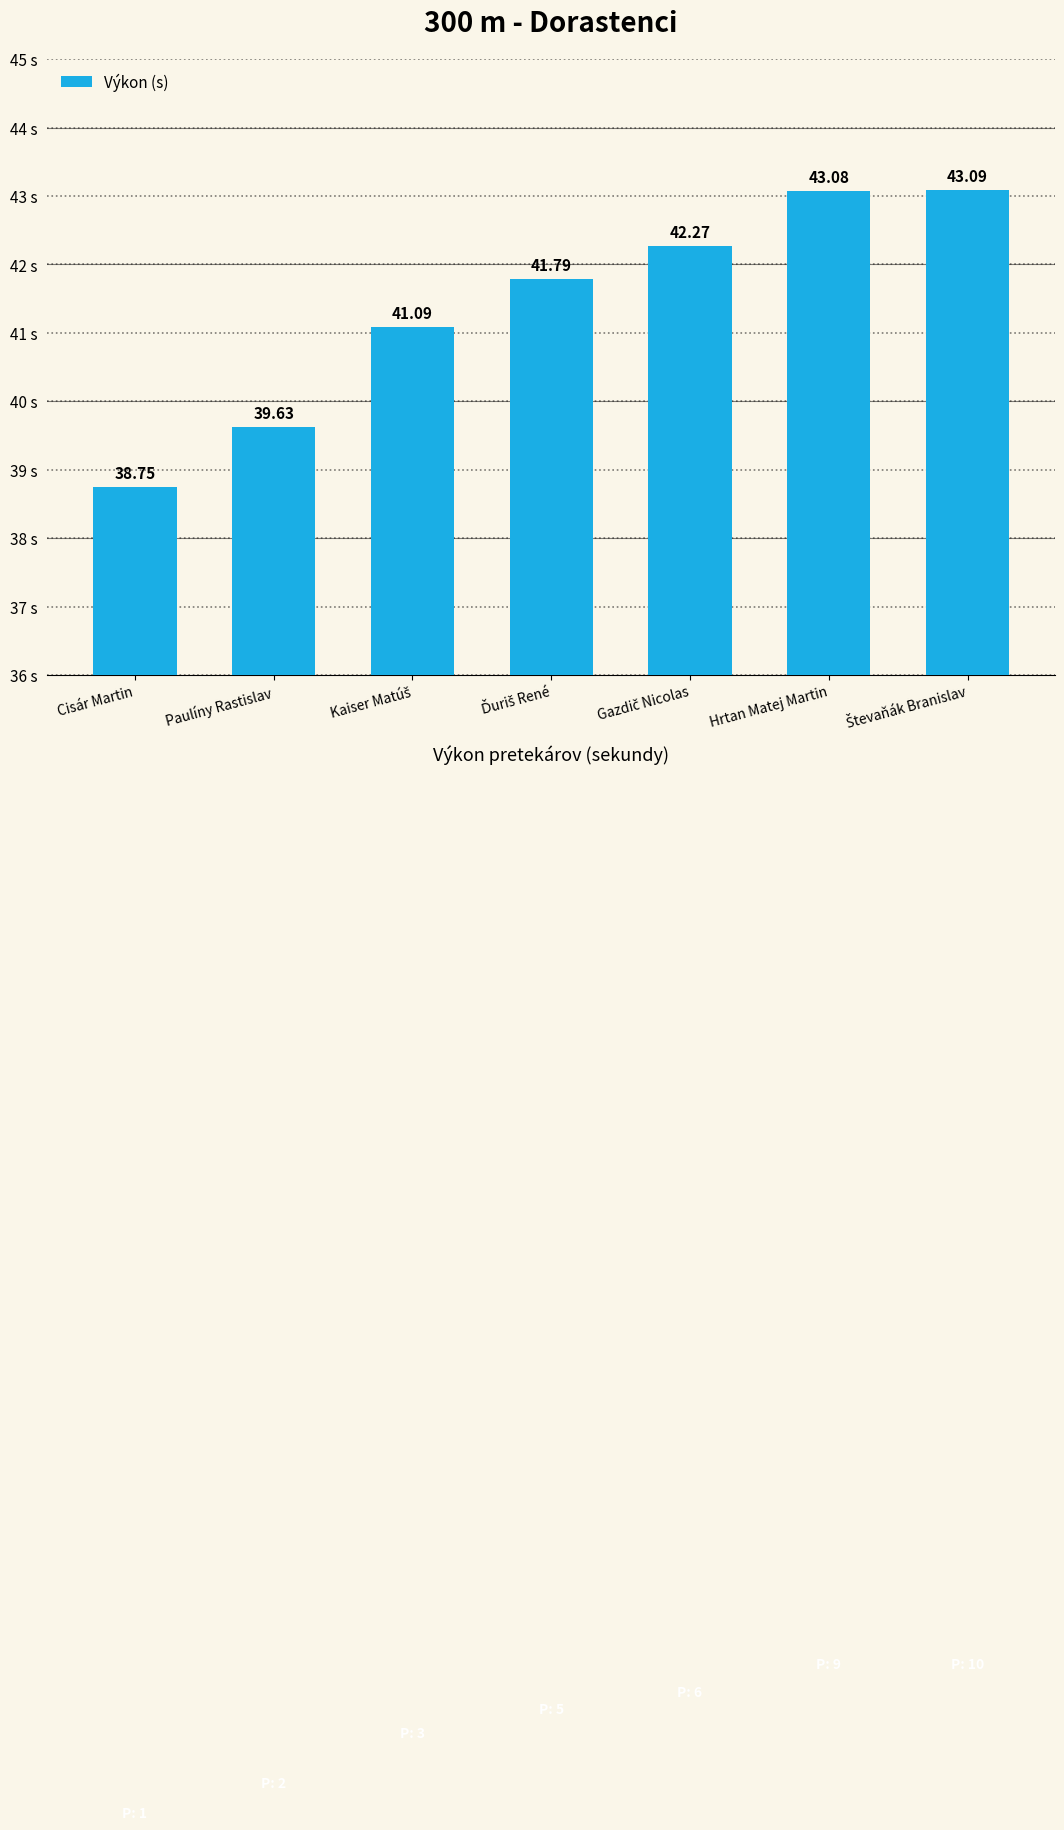

At which category does the chart reach its minimum across all series?

Cisár Martin